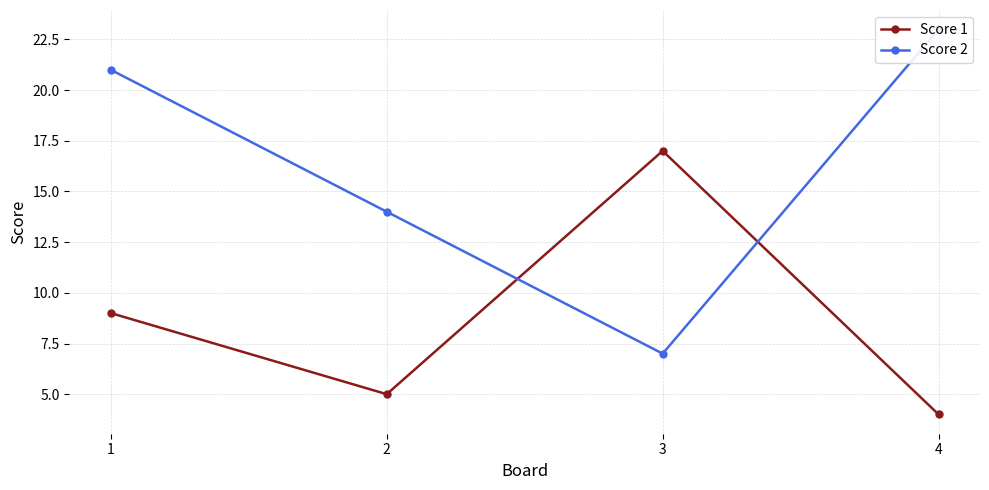

What is the average value of the Score 2 series?

16